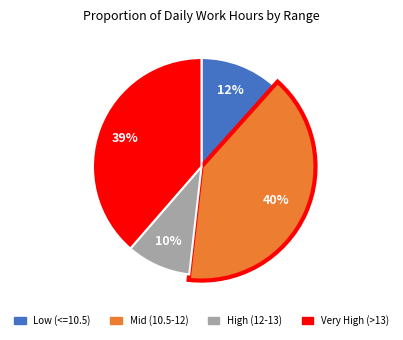

Is it true that 22 is 4% of the pie?

True